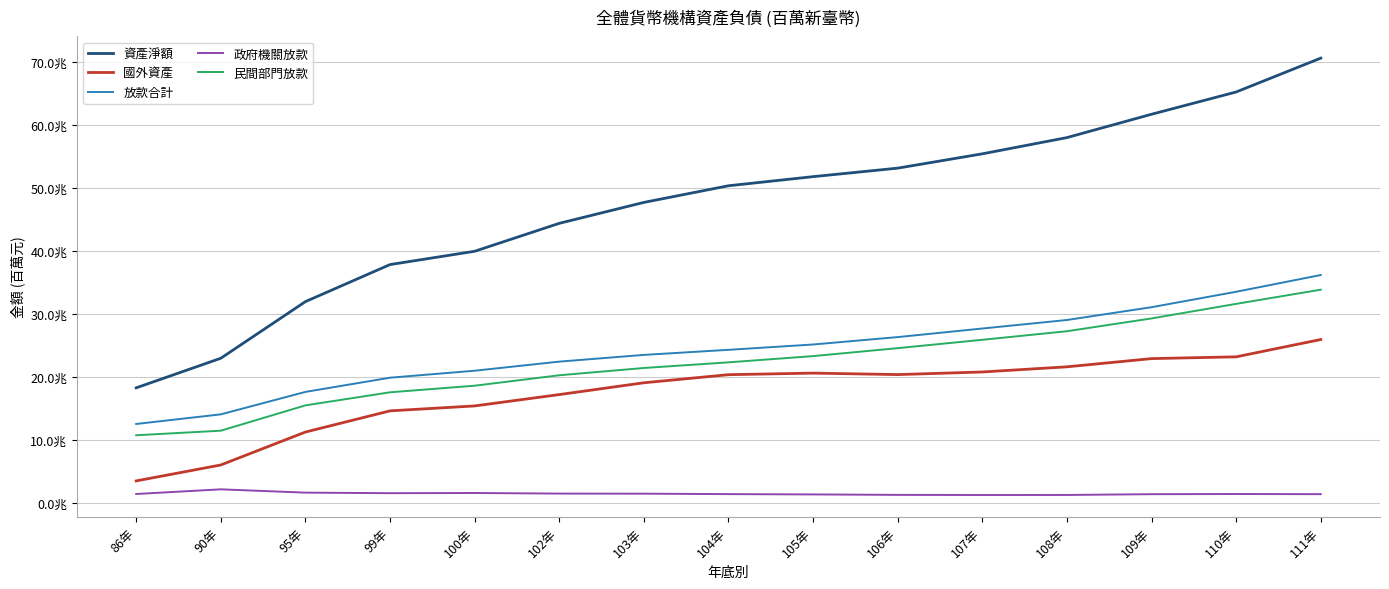

What is the maximum value shown in the chart?

70574959